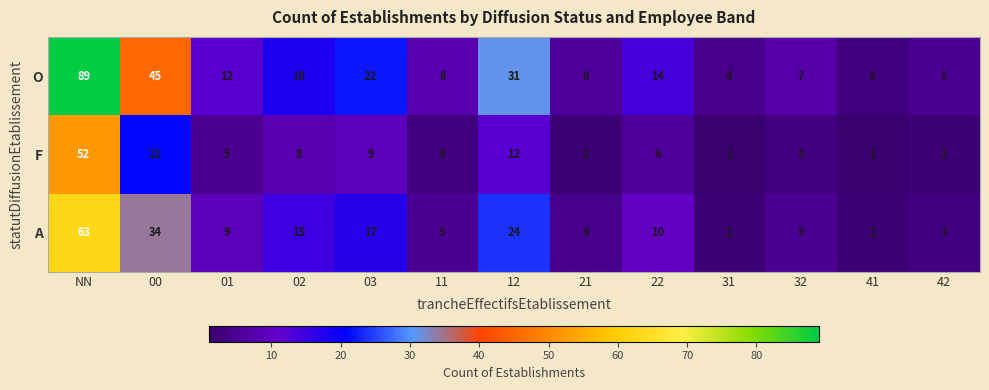

How many series are shown in this chart?

3